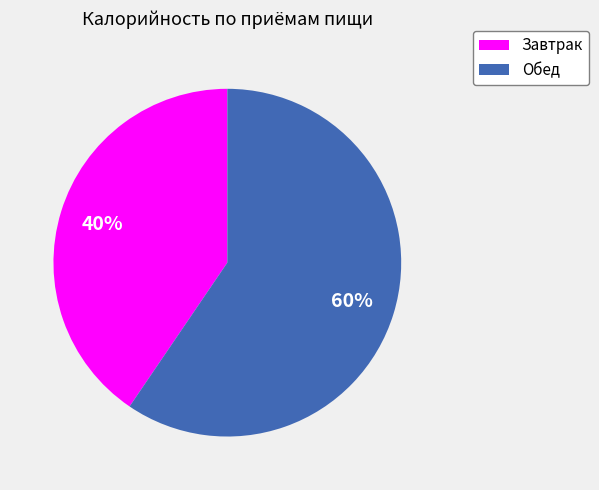

Count the number of slices in the pie.

2